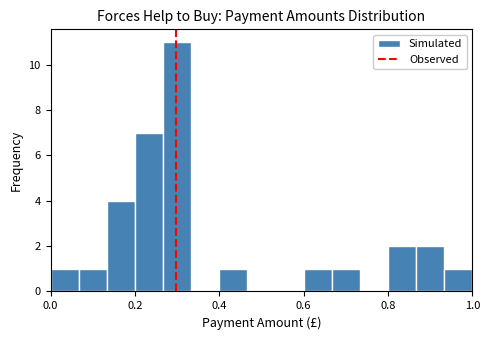

Around what value on the x-axis is the tallest bar? Give the approximate position of its centre, as read against the axis.

0.30